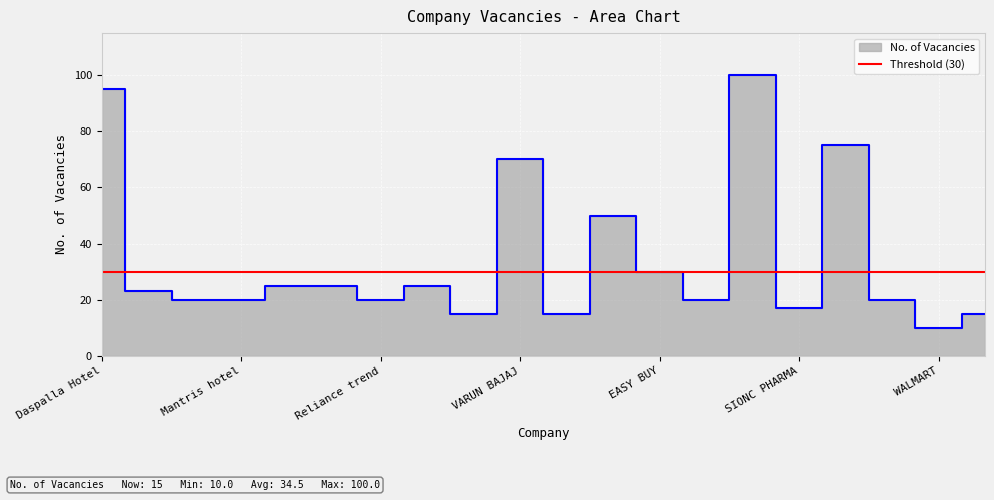

True or false: the data shows 141 at Daspalla Hotel.

False